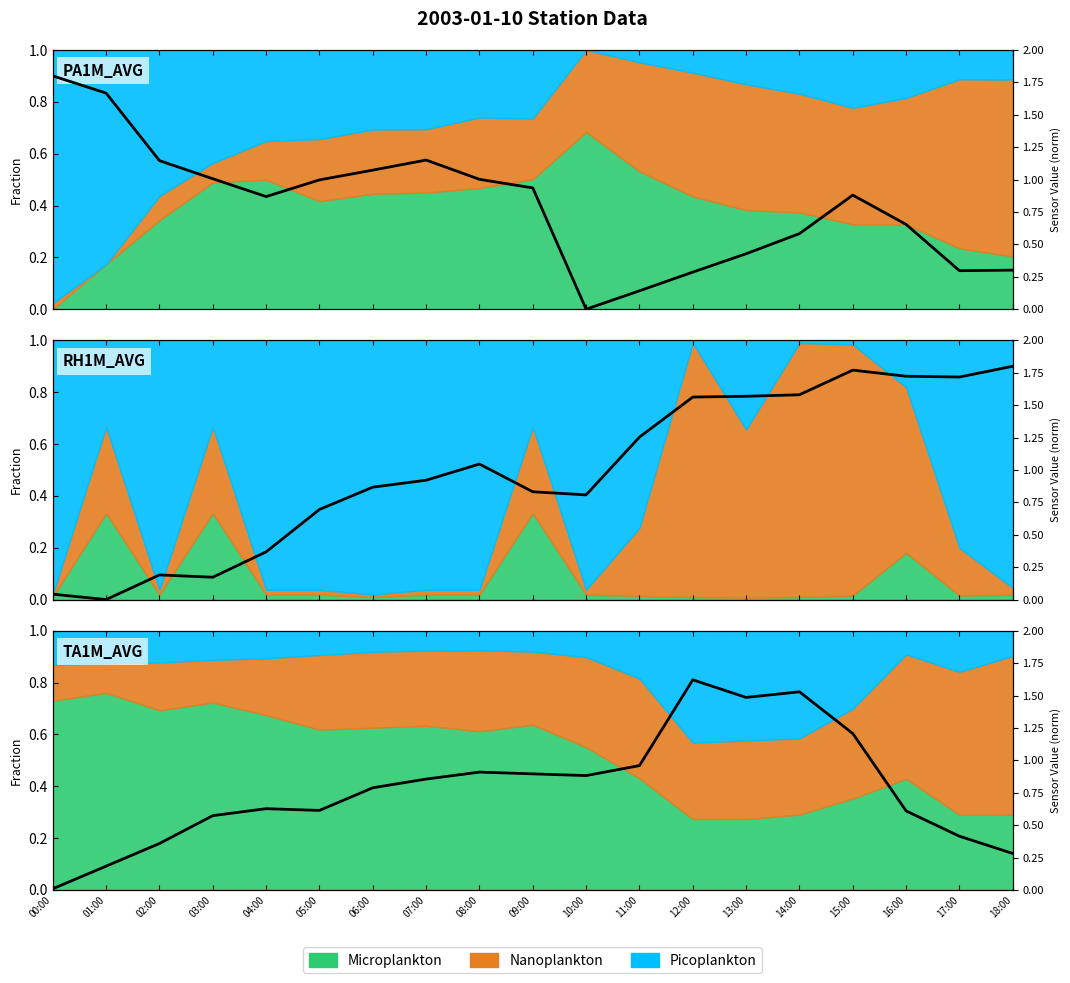

Read the value at 12:00.

1.6